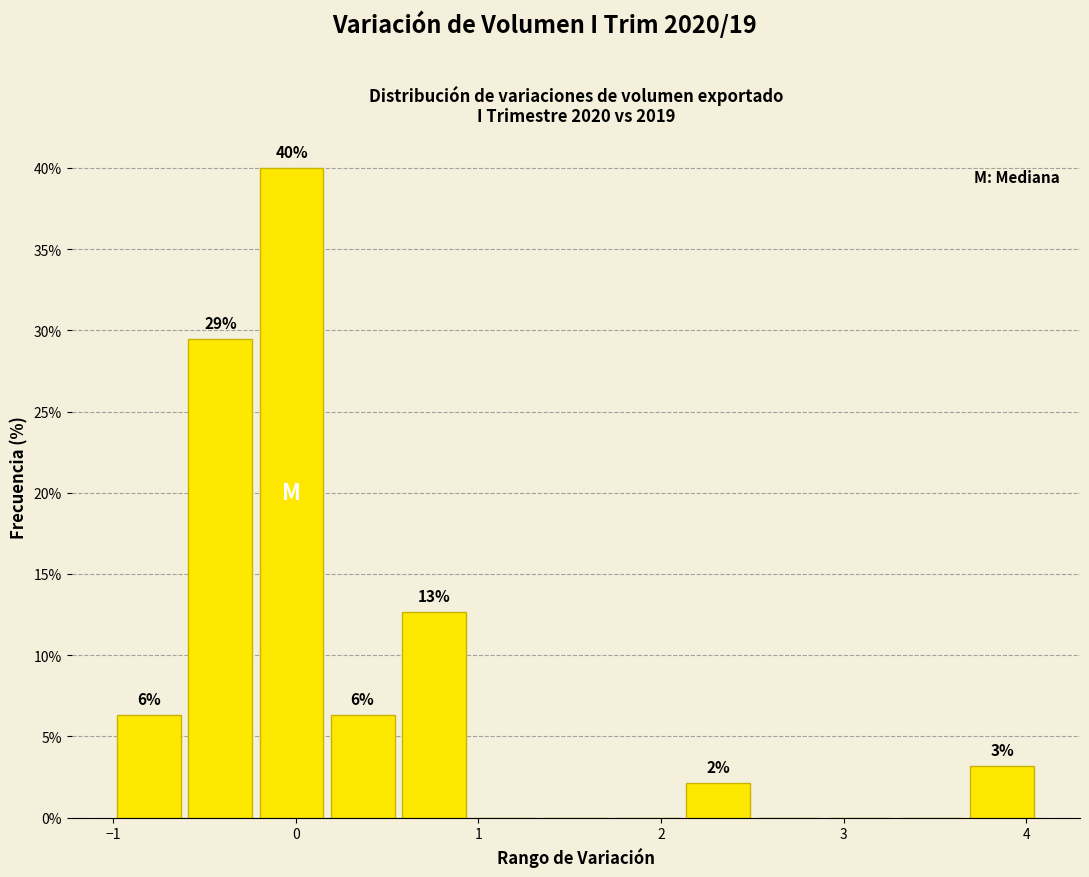

Read against the x-axis, roughly where is the centre of the tallest bar?

0.0